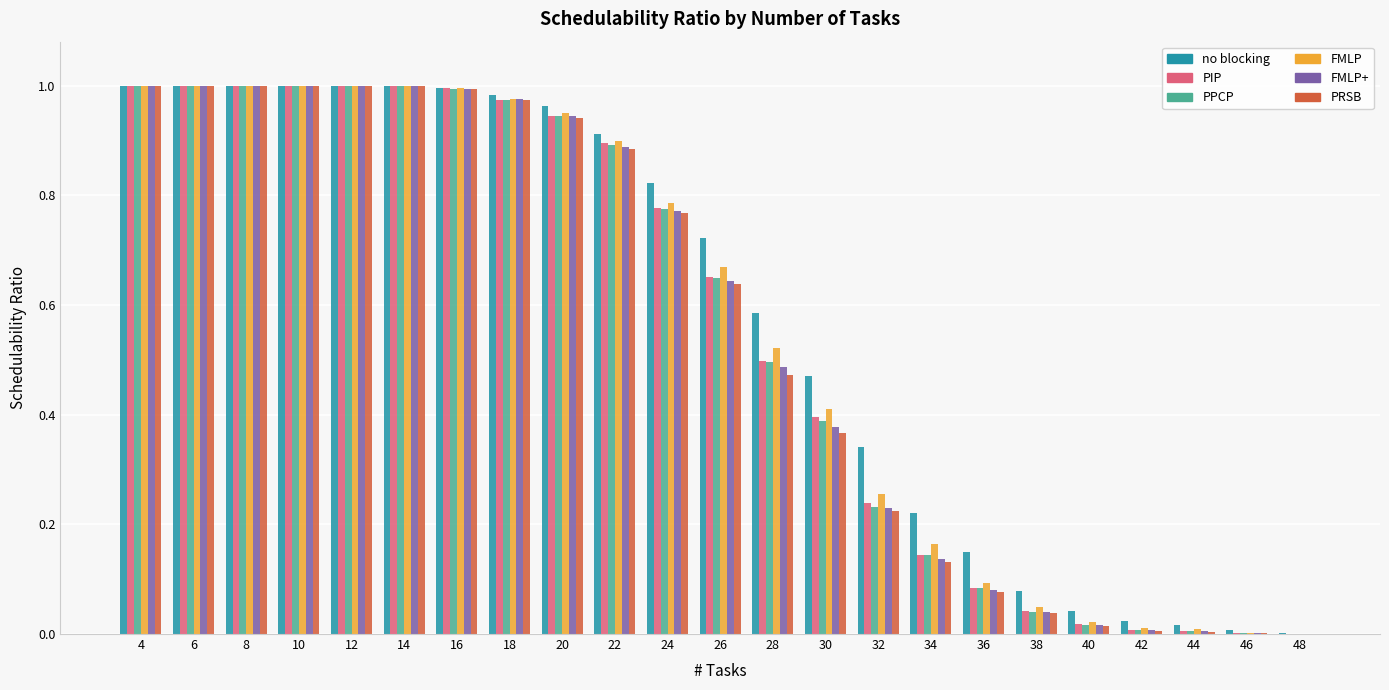

What is the total value across all series at 30?

2.4